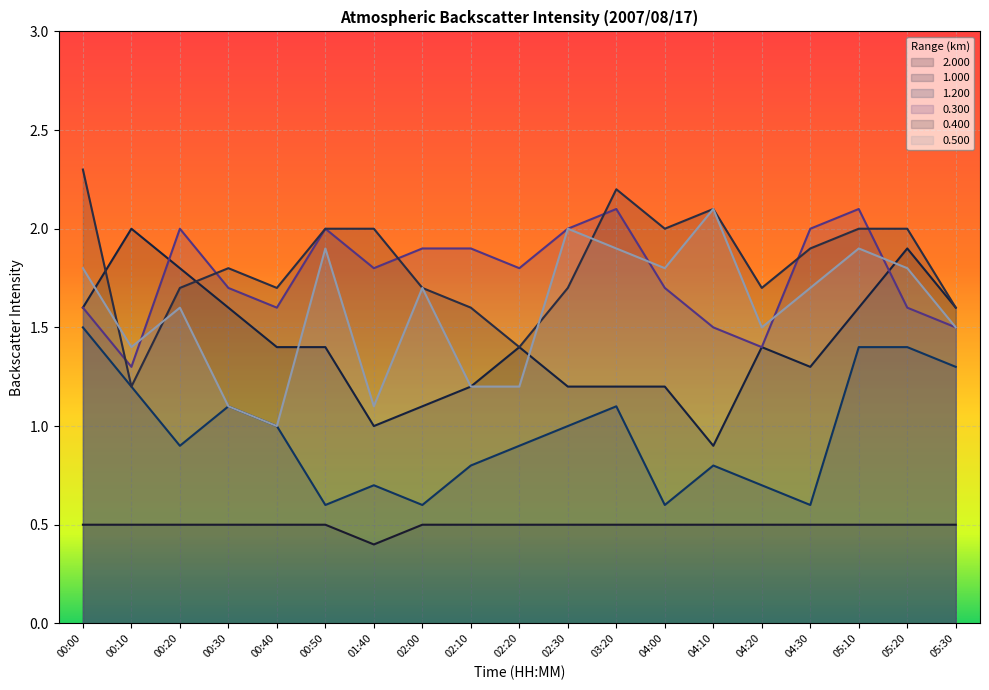

What is the label of the 18th point from the right?

00:10